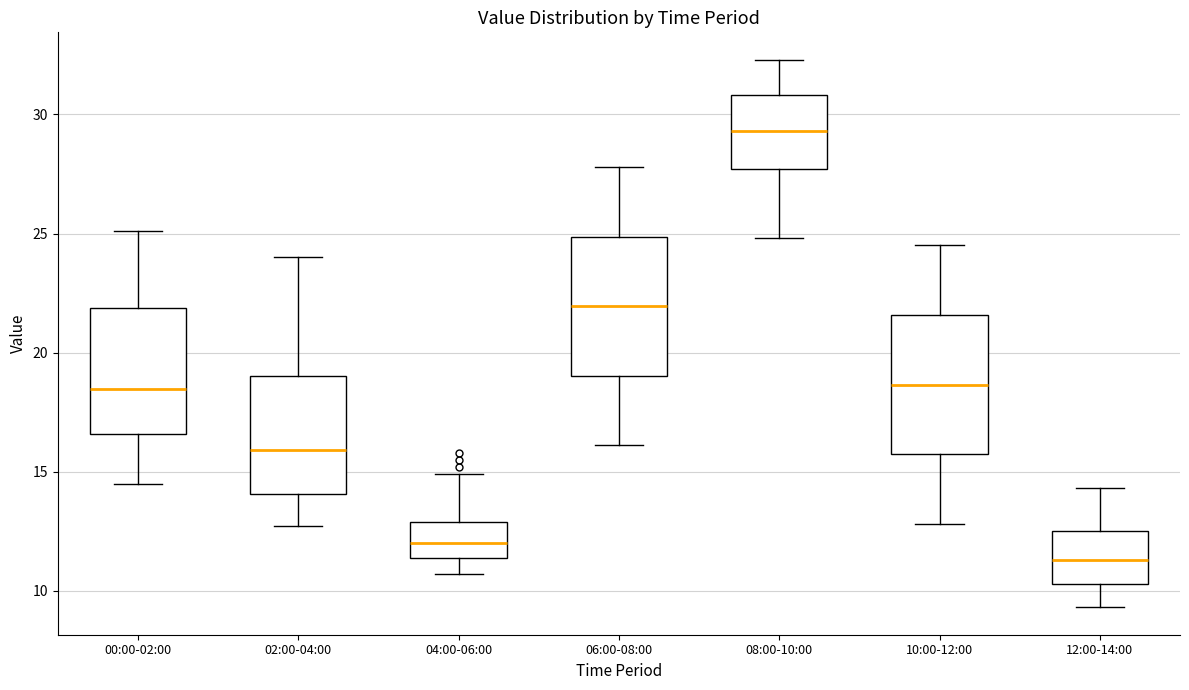

Reading left to right, transcribe this box plot: for each box, give where its median line is, the range the box spans, and where its two whiskers end, as read against the y-axis. The values are not printed on the chart, so give them approximately, as read against the axis.

00:00-02:00: median 18.5, box 16.5 to 22.0, whiskers 14.5 to 25.0
02:00-04:00: median 16.0, box 14.0 to 19.0, whiskers 12.5 to 24.0
04:00-06:00: median 12.0, box 11.5 to 13.0, whiskers 10.5 to 15.0
06:00-08:00: median 22.0, box 19.0 to 25.0, whiskers 16.0 to 28.0
08:00-10:00: median 29.5, box 27.5 to 31.0, whiskers 25.0 to 32.5
10:00-12:00: median 18.5, box 15.5 to 21.5, whiskers 13.0 to 24.5
12:00-14:00: median 11.5, box 10.5 to 12.5, whiskers 9.5 to 14.5